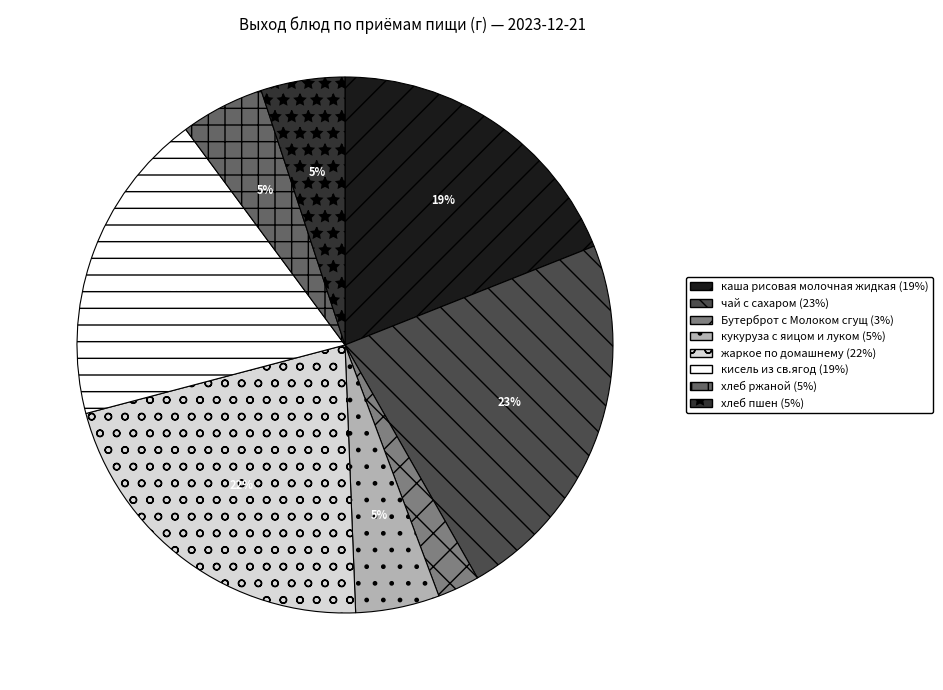

To the nearest percent, what is the difference between the largest and smallest slice percentages?

20%